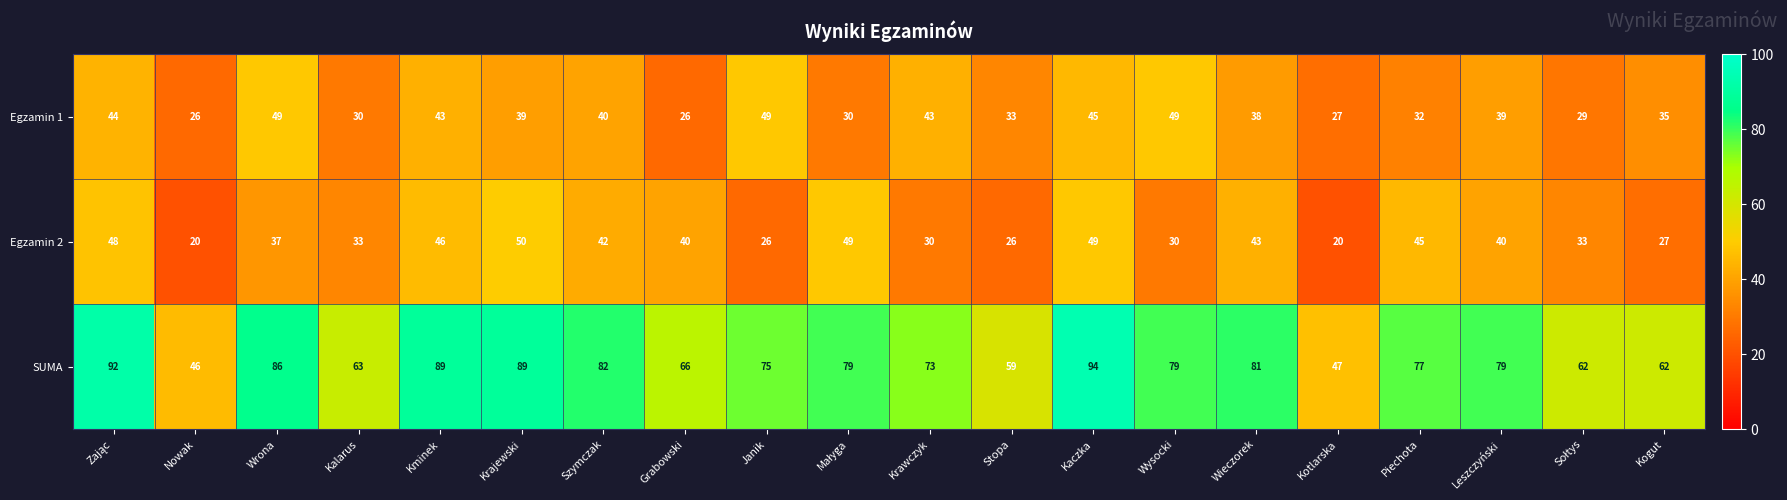

What is the sum of all Egzamin 1 values?

746